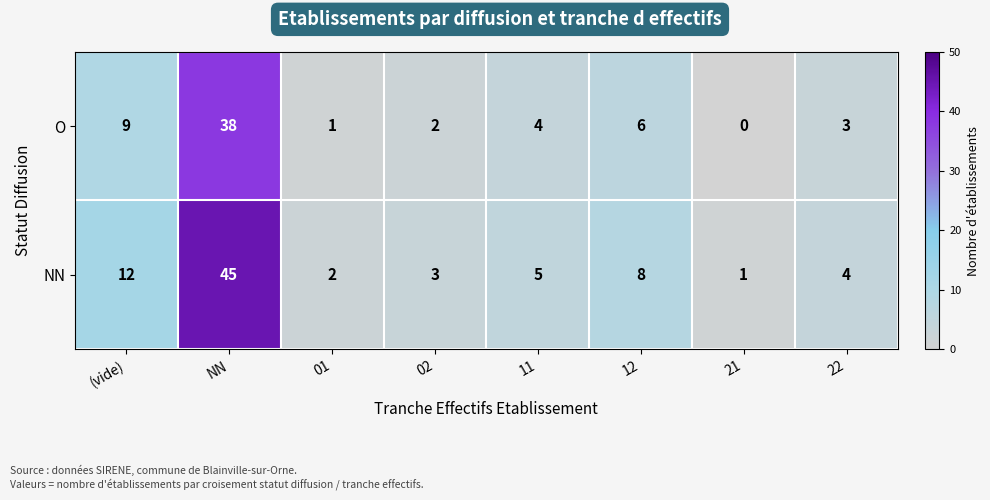

Where does the NN series first go above 5?

(vide)